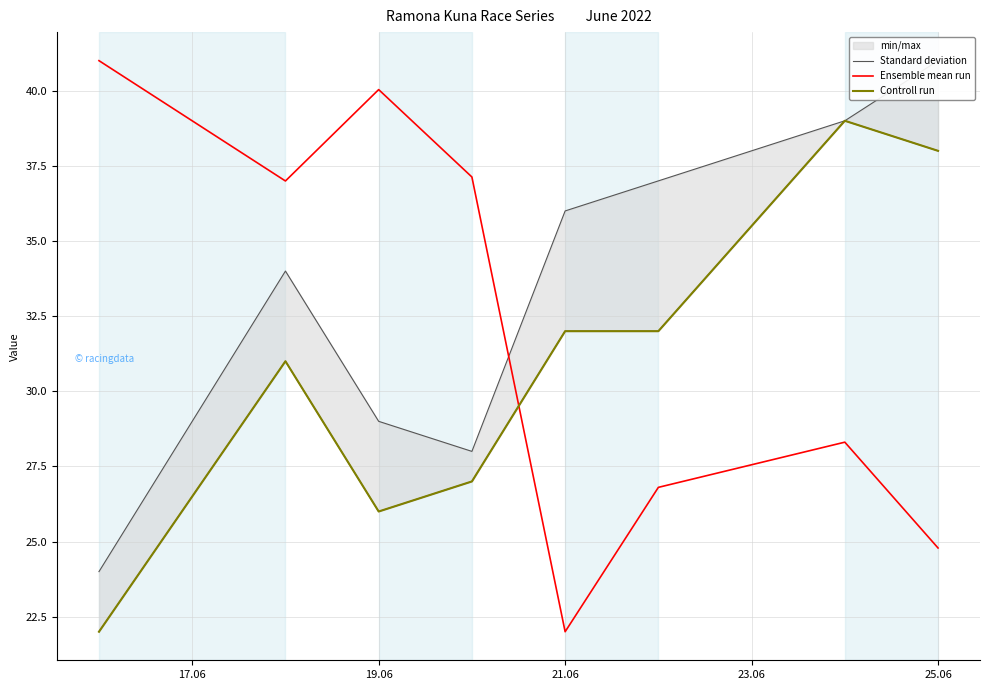

Does the chart display data point markers on the line(s)?

No